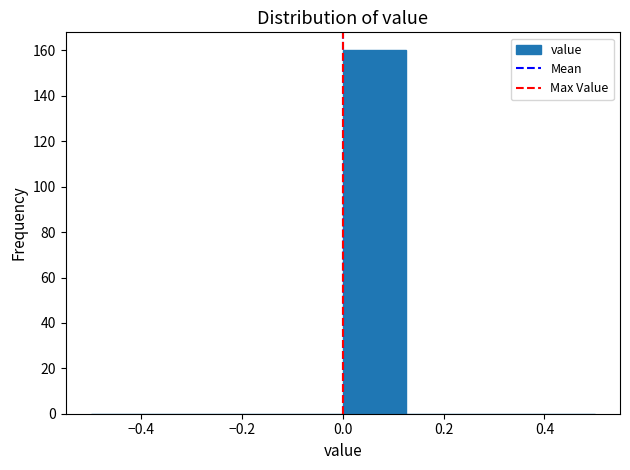

Which range on the x-axis has the tallest bar?

0.000 to 0.125